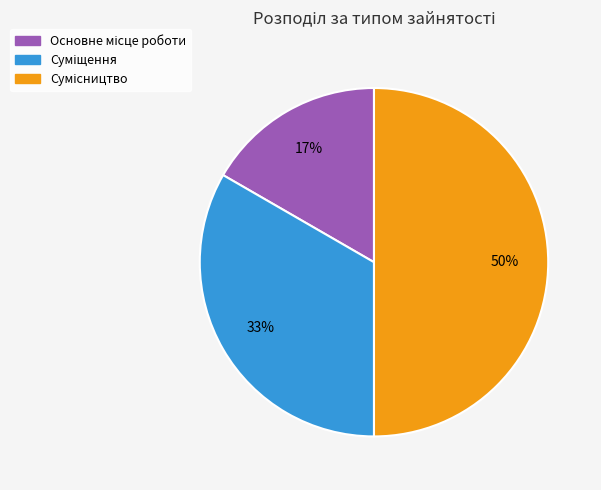

How many slices are in this pie chart?

3